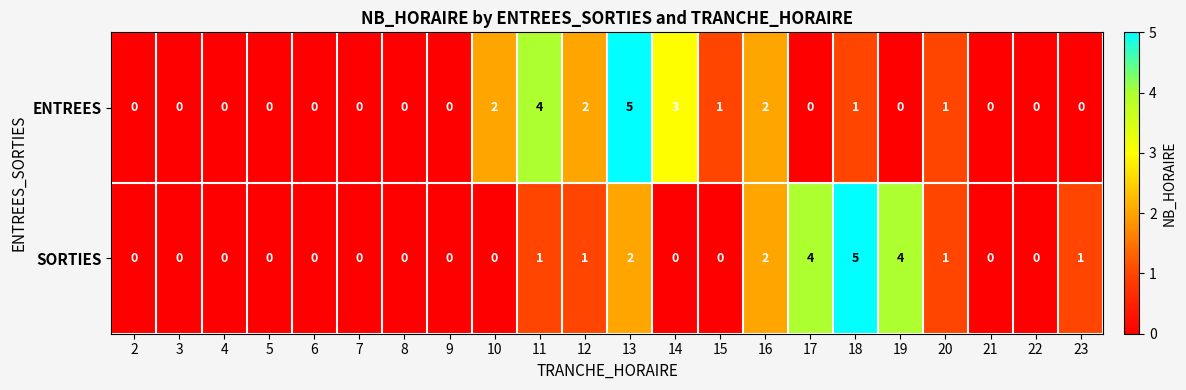

What is the spread (max minus min) of values at 14?

3